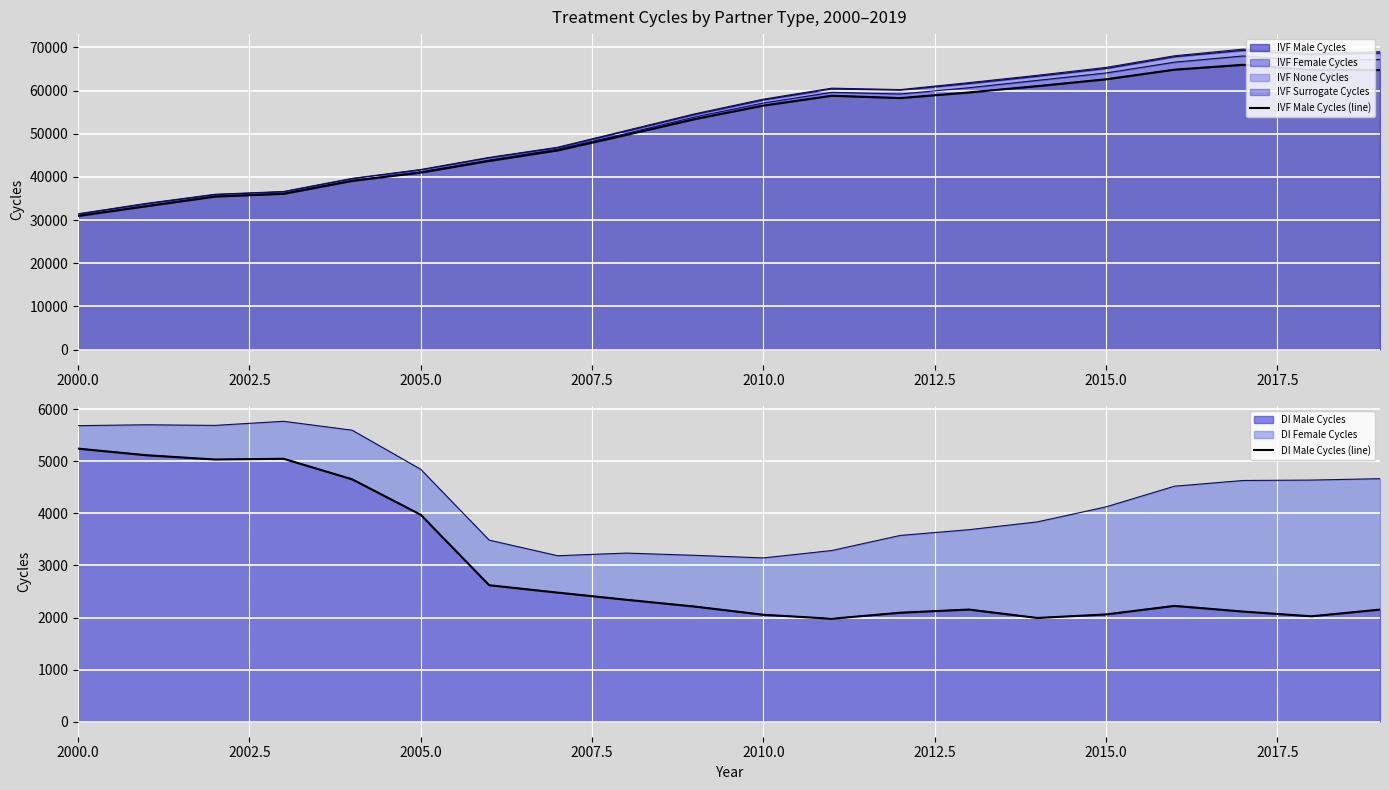

At which label does IVF Male Cycles reach its minimum?

2000.0